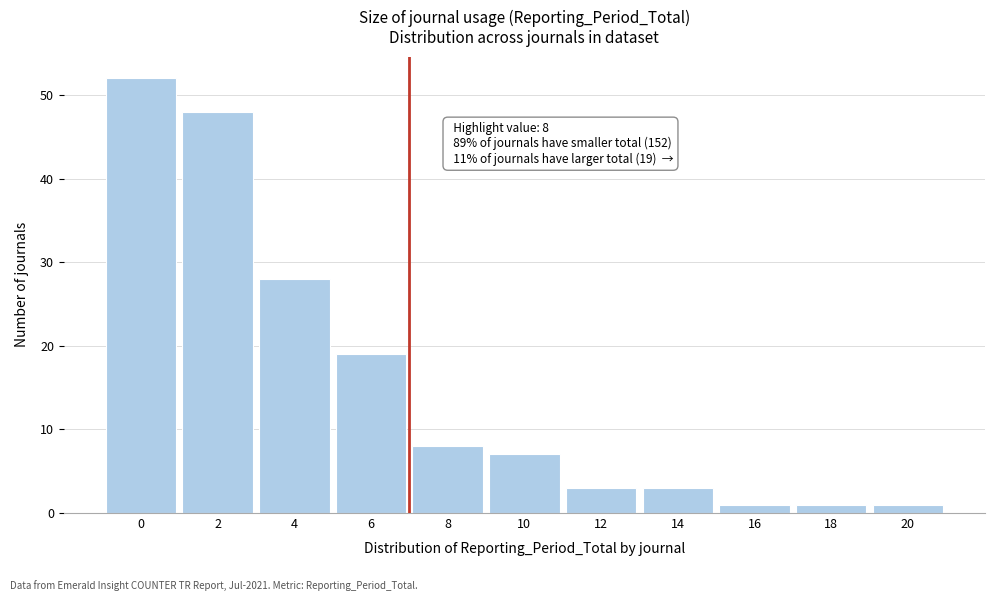

Reading left to right, transcribe all the data shown in this chart.

0=52	2=48	4=28	6=19	8=8	10=7	12=3	14=3	16=1	18=1	20=1